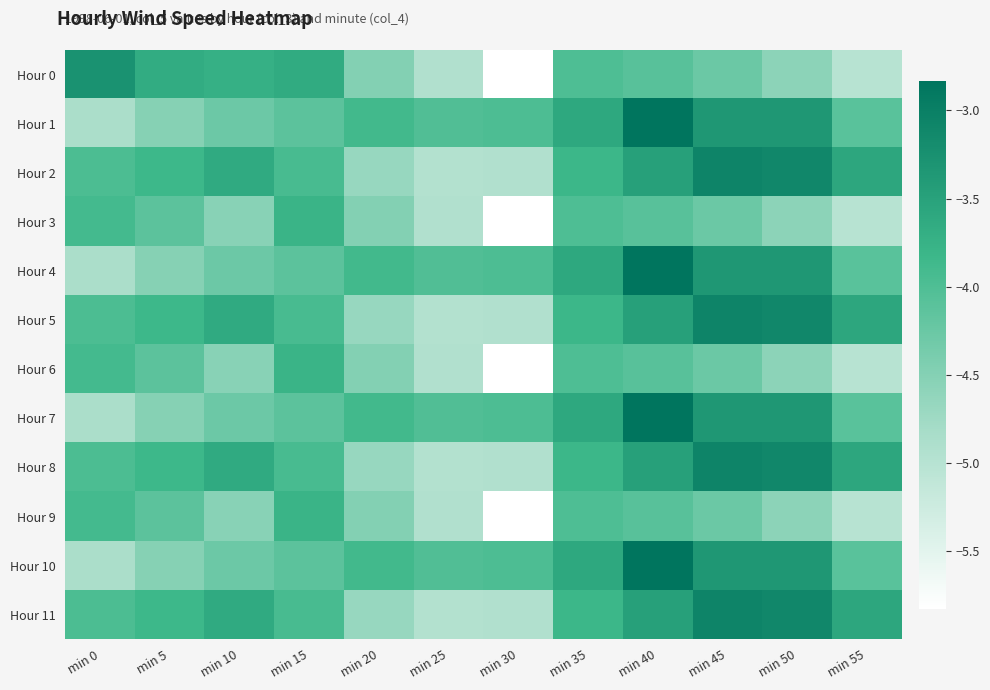

Reading right to left, what are all the values shown in this chart?

Hour 0: min 55=-5.0	min 50=-4.6	min 45=-4.3	min 40=-4.1	min 35=-4.0	min 30=-5.8	min 25=-4.9	min 20=-4.5	min 15=-3.6	min 10=-3.7	min 5=-3.7	min 0=-3.3
Hour 1: min 55=-4.1	min 50=-3.4	min 45=-3.4	min 40=-2.8	min 35=-3.6	min 30=-4.0	min 25=-4.0	min 20=-3.9	min 15=-4.1	min 10=-4.3	min 5=-4.5	min 0=-4.9
Hour 2: min 55=-3.6	min 50=-3.1	min 45=-3.1	min 40=-3.5	min 35=-3.8	min 30=-4.9	min 25=-5.0	min 20=-4.7	min 15=-3.9	min 10=-3.6	min 5=-3.8	min 0=-4.0
Hour 3: min 55=-5.0	min 50=-4.6	min 45=-4.3	min 40=-4.1	min 35=-4.0	min 30=-5.8	min 25=-4.9	min 20=-4.5	min 15=-3.8	min 10=-4.5	min 5=-4.1	min 0=-3.9
Hour 4: min 55=-4.1	min 50=-3.4	min 45=-3.4	min 40=-2.8	min 35=-3.6	min 30=-4.0	min 25=-4.0	min 20=-3.9	min 15=-4.1	min 10=-4.3	min 5=-4.5	min 0=-4.9
Hour 5: min 55=-3.6	min 50=-3.1	min 45=-3.1	min 40=-3.5	min 35=-3.8	min 30=-4.9	min 25=-5.0	min 20=-4.7	min 15=-3.9	min 10=-3.6	min 5=-3.8	min 0=-4.0
Hour 6: min 55=-5.0	min 50=-4.6	min 45=-4.3	min 40=-4.1	min 35=-4.0	min 30=-5.8	min 25=-4.9	min 20=-4.5	min 15=-3.8	min 10=-4.5	min 5=-4.1	min 0=-3.9
Hour 7: min 55=-4.1	min 50=-3.4	min 45=-3.4	min 40=-2.8	min 35=-3.6	min 30=-4.0	min 25=-4.0	min 20=-3.9	min 15=-4.1	min 10=-4.3	min 5=-4.5	min 0=-4.9
Hour 8: min 55=-3.6	min 50=-3.1	min 45=-3.1	min 40=-3.5	min 35=-3.8	min 30=-4.9	min 25=-5.0	min 20=-4.7	min 15=-3.9	min 10=-3.6	min 5=-3.8	min 0=-4.0
Hour 9: min 55=-5.0	min 50=-4.6	min 45=-4.3	min 40=-4.1	min 35=-4.0	min 30=-5.8	min 25=-4.9	min 20=-4.5	min 15=-3.8	min 10=-4.5	min 5=-4.1	min 0=-3.9
Hour 10: min 55=-4.1	min 50=-3.4	min 45=-3.4	min 40=-2.8	min 35=-3.6	min 30=-4.0	min 25=-4.0	min 20=-3.9	min 15=-4.1	min 10=-4.3	min 5=-4.5	min 0=-4.9
Hour 11: min 55=-3.6	min 50=-3.1	min 45=-3.1	min 40=-3.5	min 35=-3.8	min 30=-4.9	min 25=-5.0	min 20=-4.7	min 15=-3.9	min 10=-3.6	min 5=-3.8	min 0=-4.0